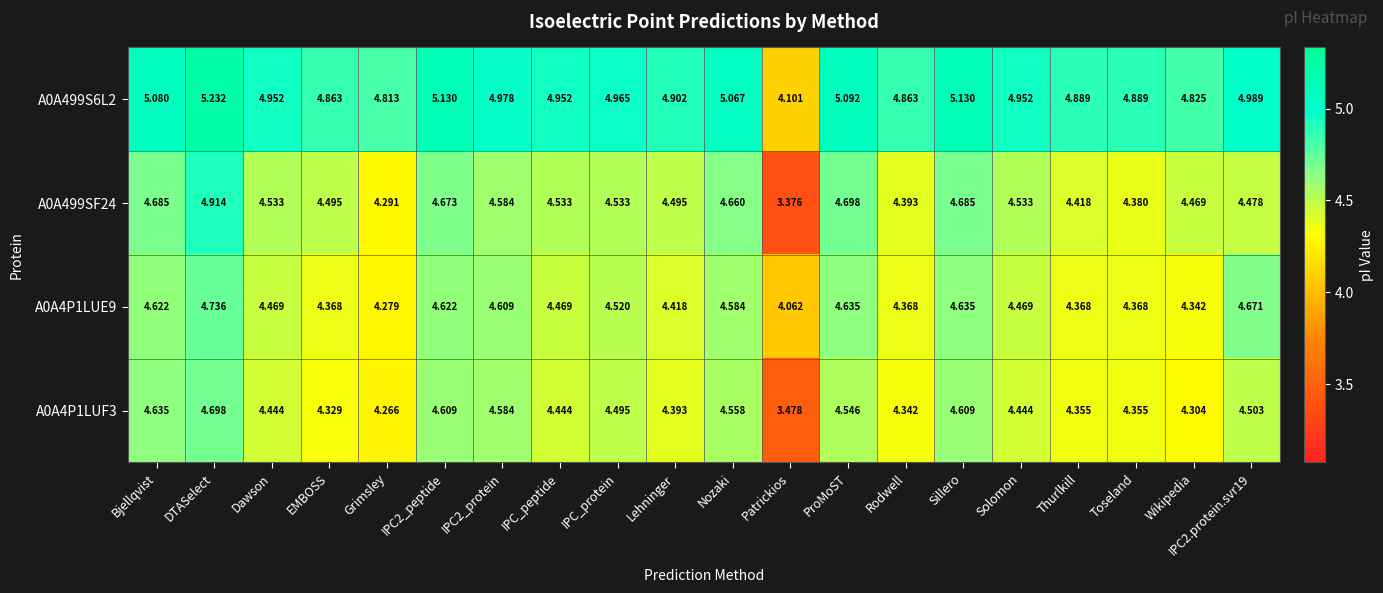

Where is A0A499SF24 nearest to the value 4?

Grimsley